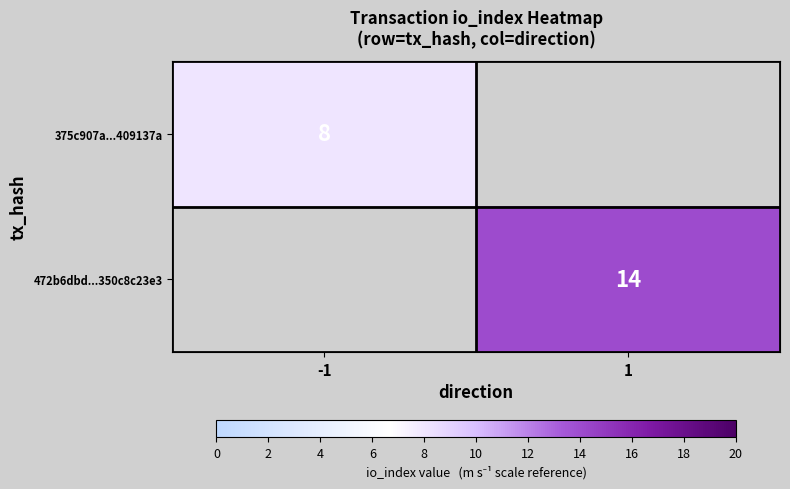

True or false: 375c907a...409137a has a value of 13 at -1.

False